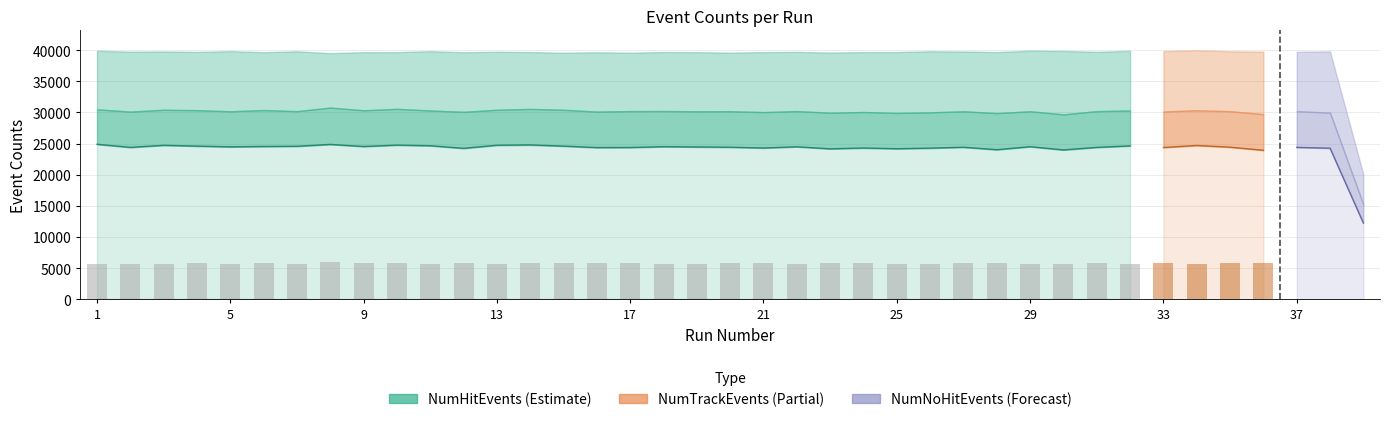

What is the sum of the NumTrackEvents values at 34 and 29?

49213